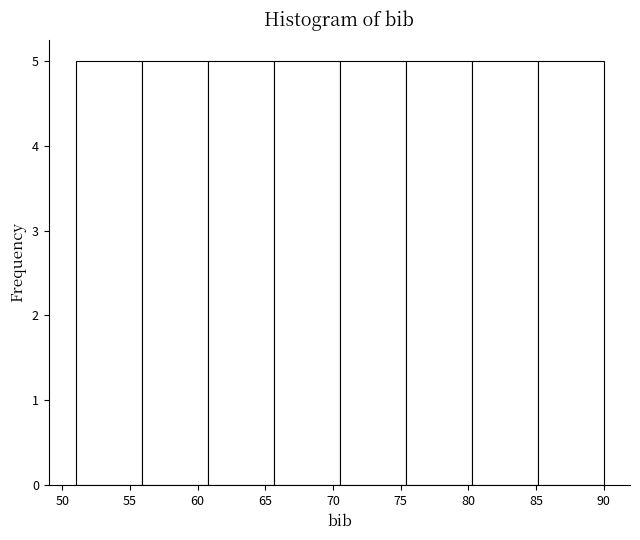

Reading left to right, transcribe this chart: for each bar, give the range it covers on the x-axis and its height. Neither the bar edges nor the heights are printed on the chart, so give them approximately, as read against the axes.

51.0 to 56.0: 5
56.0 to 61.0: 5
61.0 to 65.5: 5
65.5 to 70.5: 5
70.5 to 75.5: 5
75.5 to 80.5: 5
80.5 to 85.0: 5
85.0 to 90.0: 5